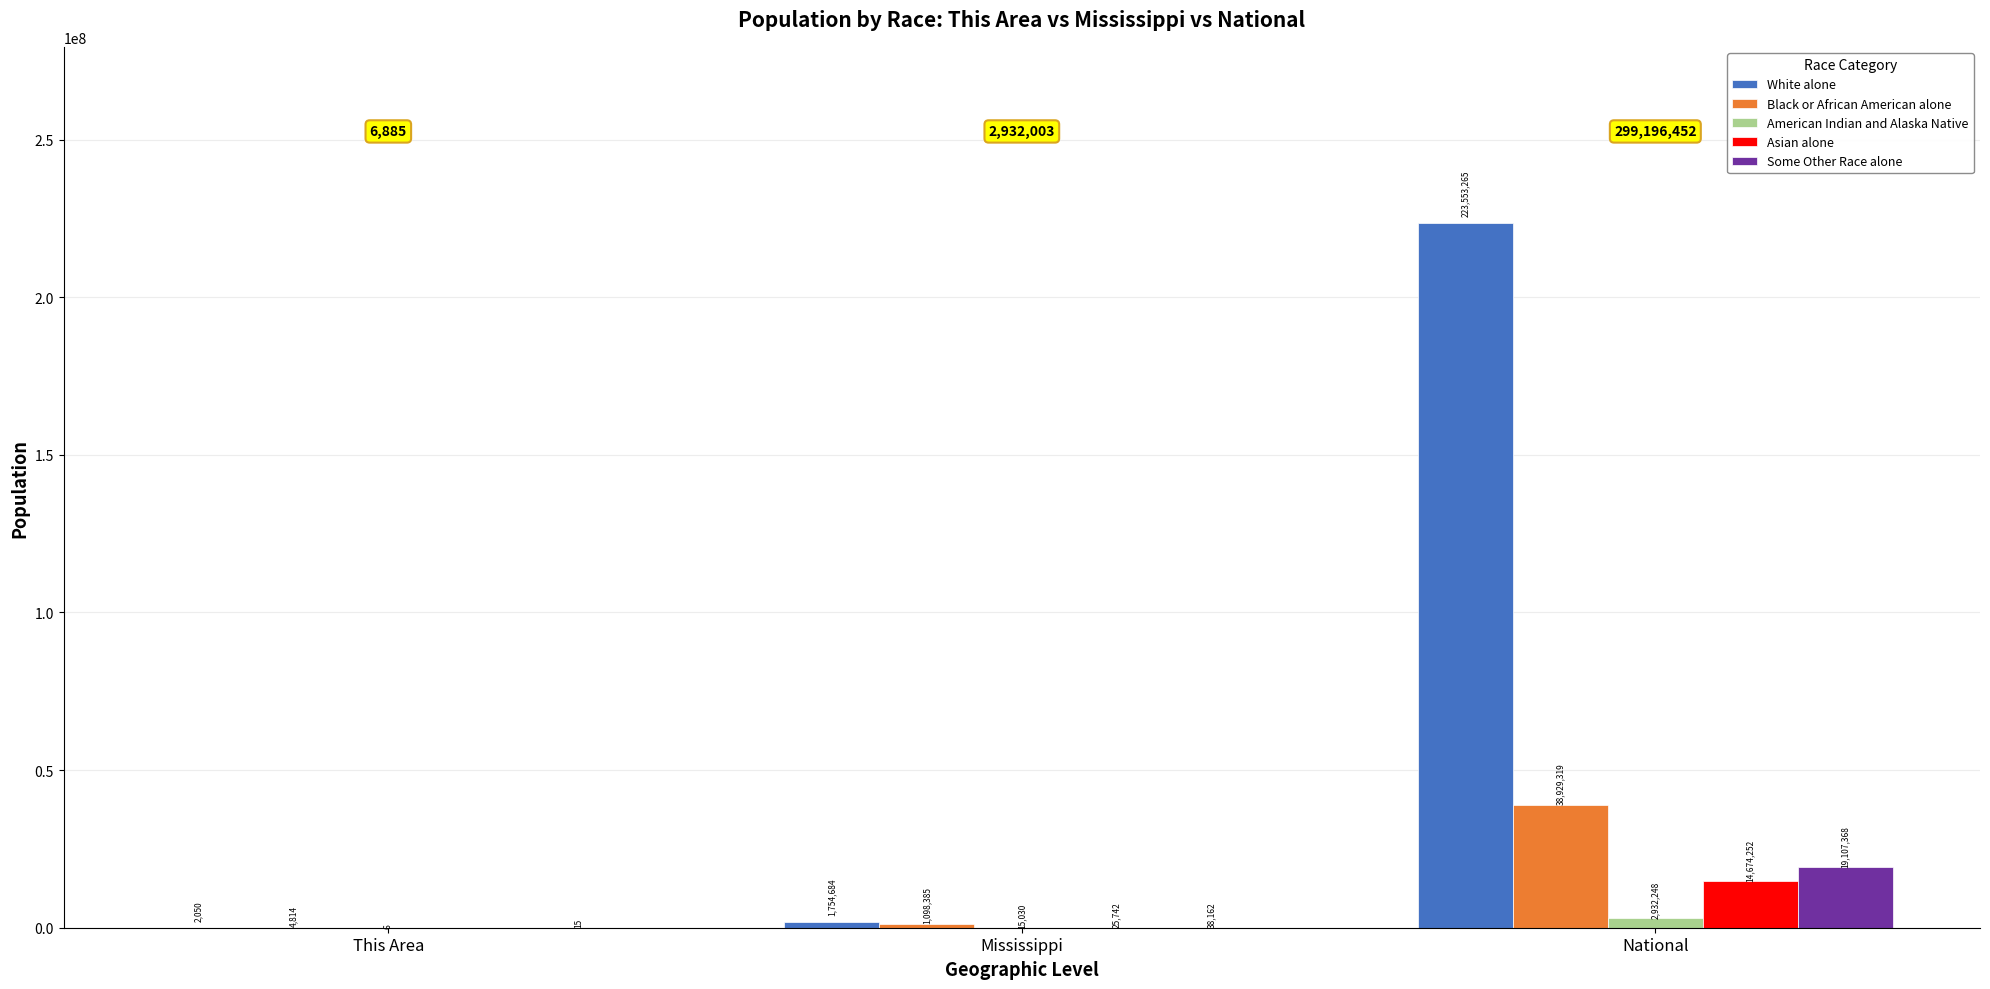

How many groups of bars are there?

3